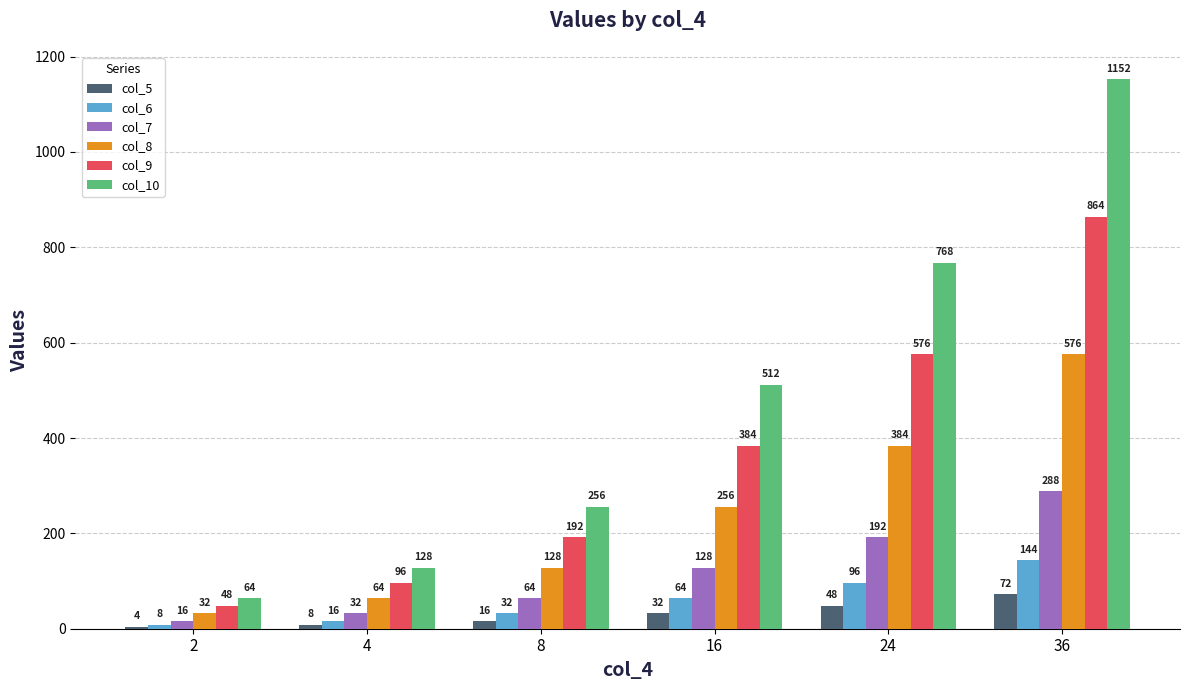

How many bars are there in each group?

6